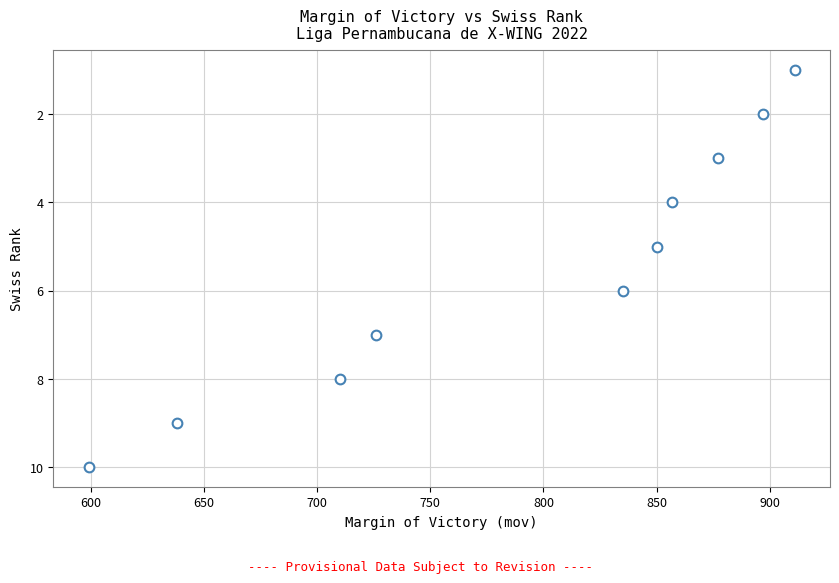

What is the average Y value?

6